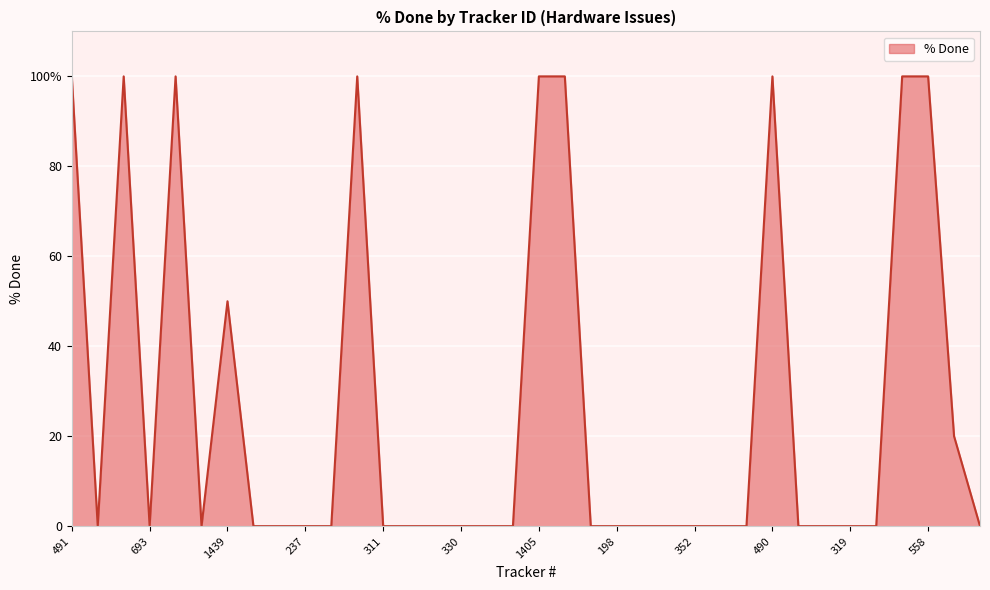

How many interior local valleys (lower than both neighbors) does the data have?

3